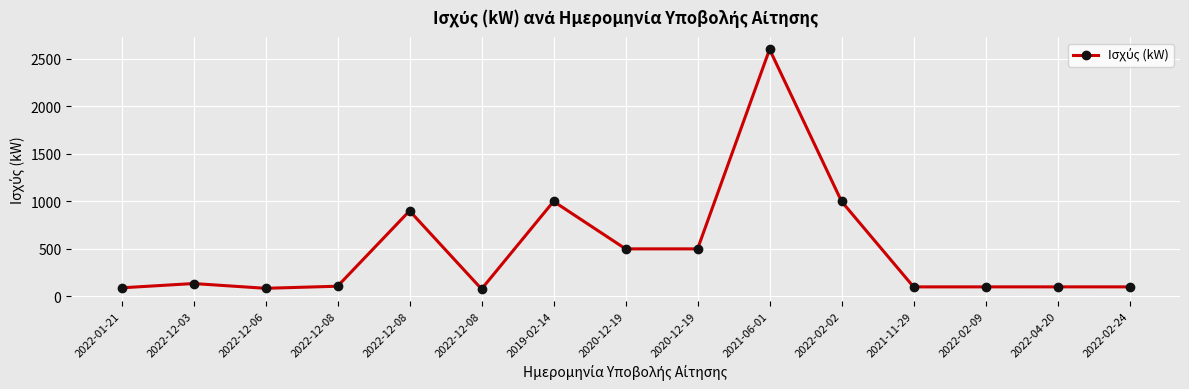

Where does the data first go above 106?

2022-12-03